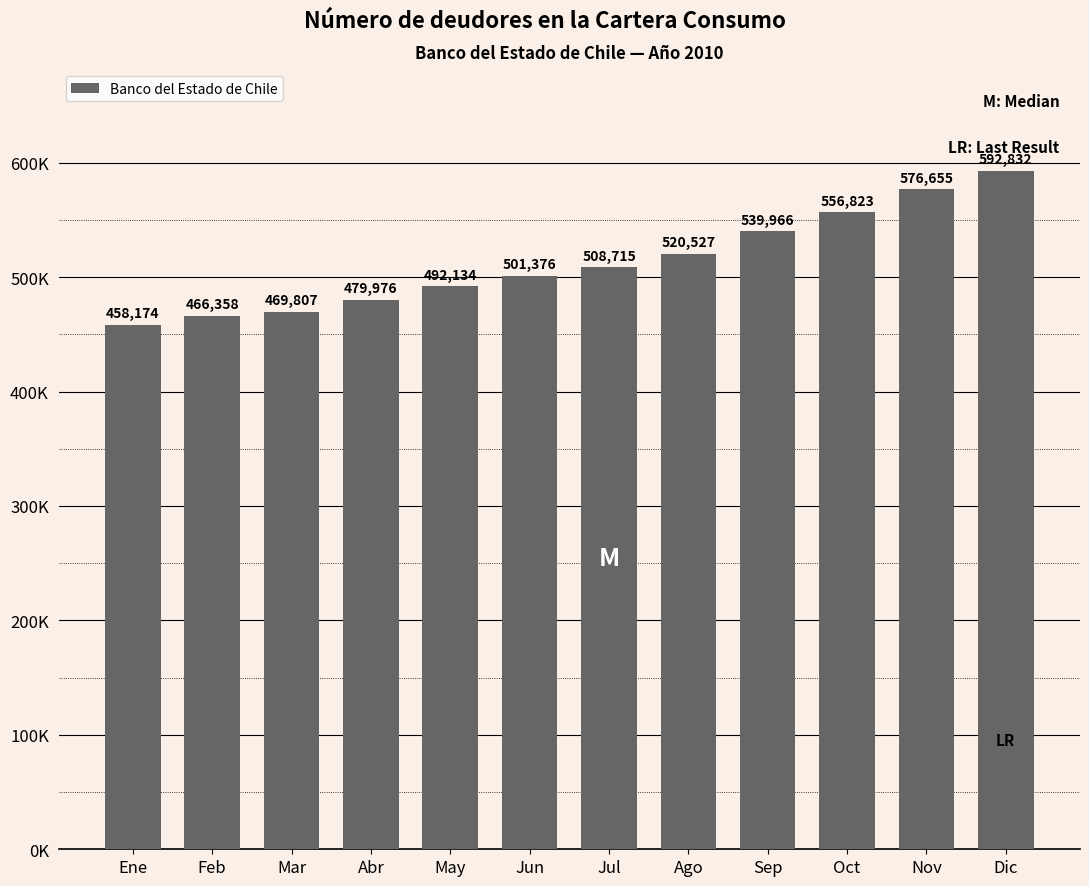

What position from the left is Jun?

6